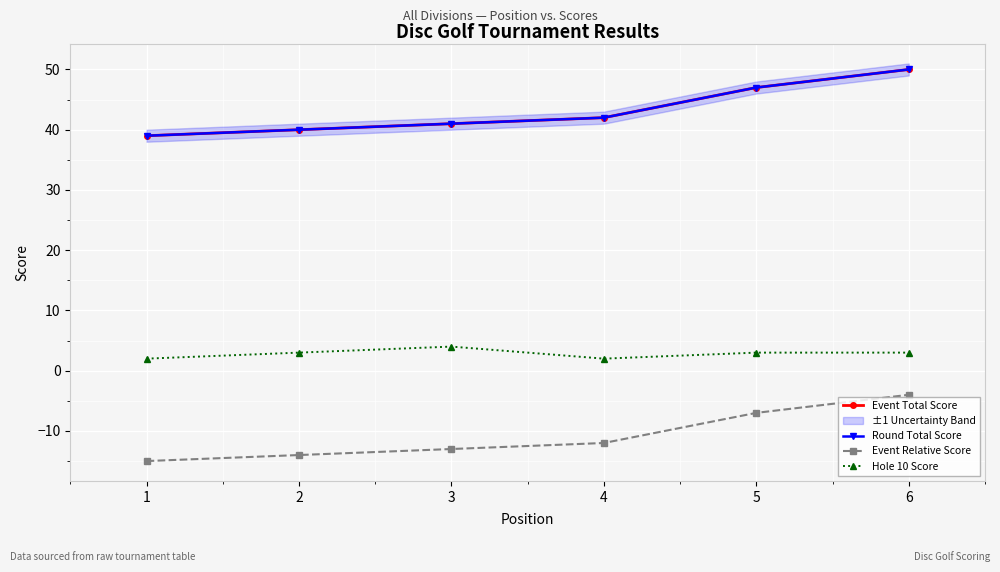

At which category is the sum across all series the highest?

6